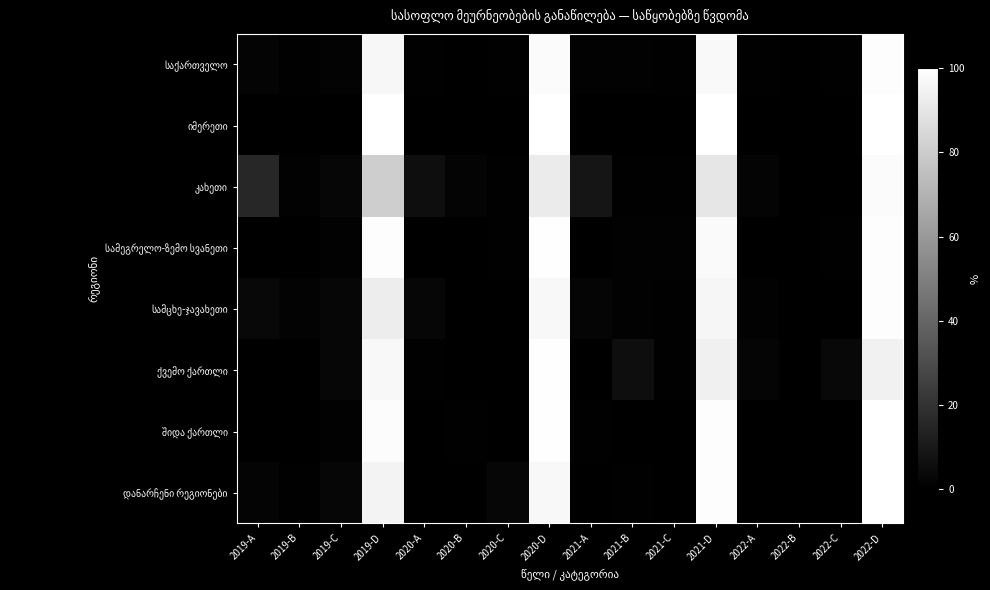

Which has a higher value, 2020-D or 2019-C?

2020-D